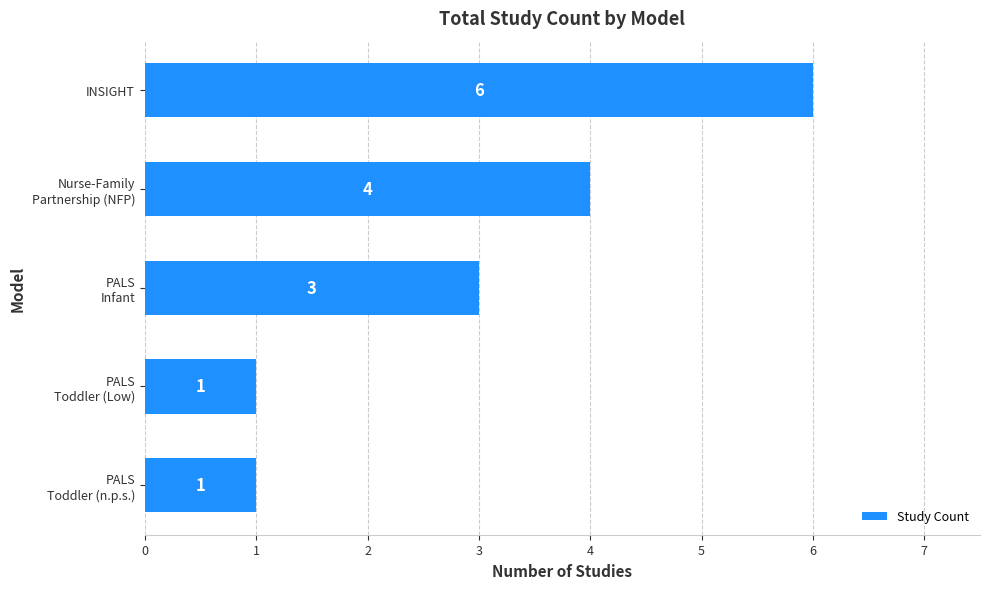

How many distinct data groups are displayed?

1